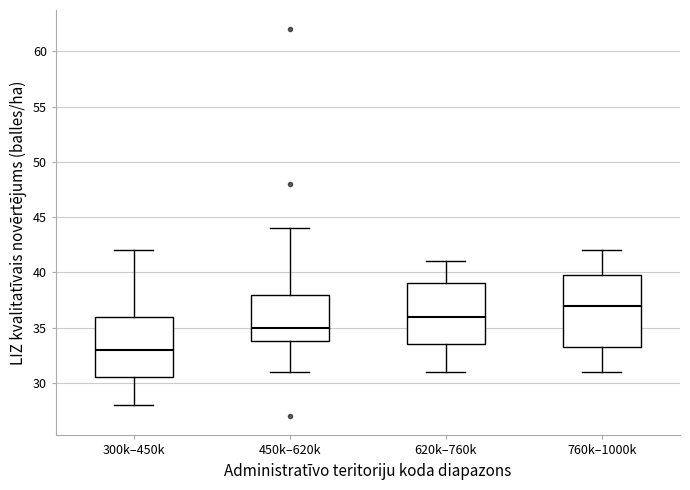

Where is the upper edge of the box for 450k–620k on the y-axis? The values are not printed on the chart, so give them approximately, as read against the axis.

38.0